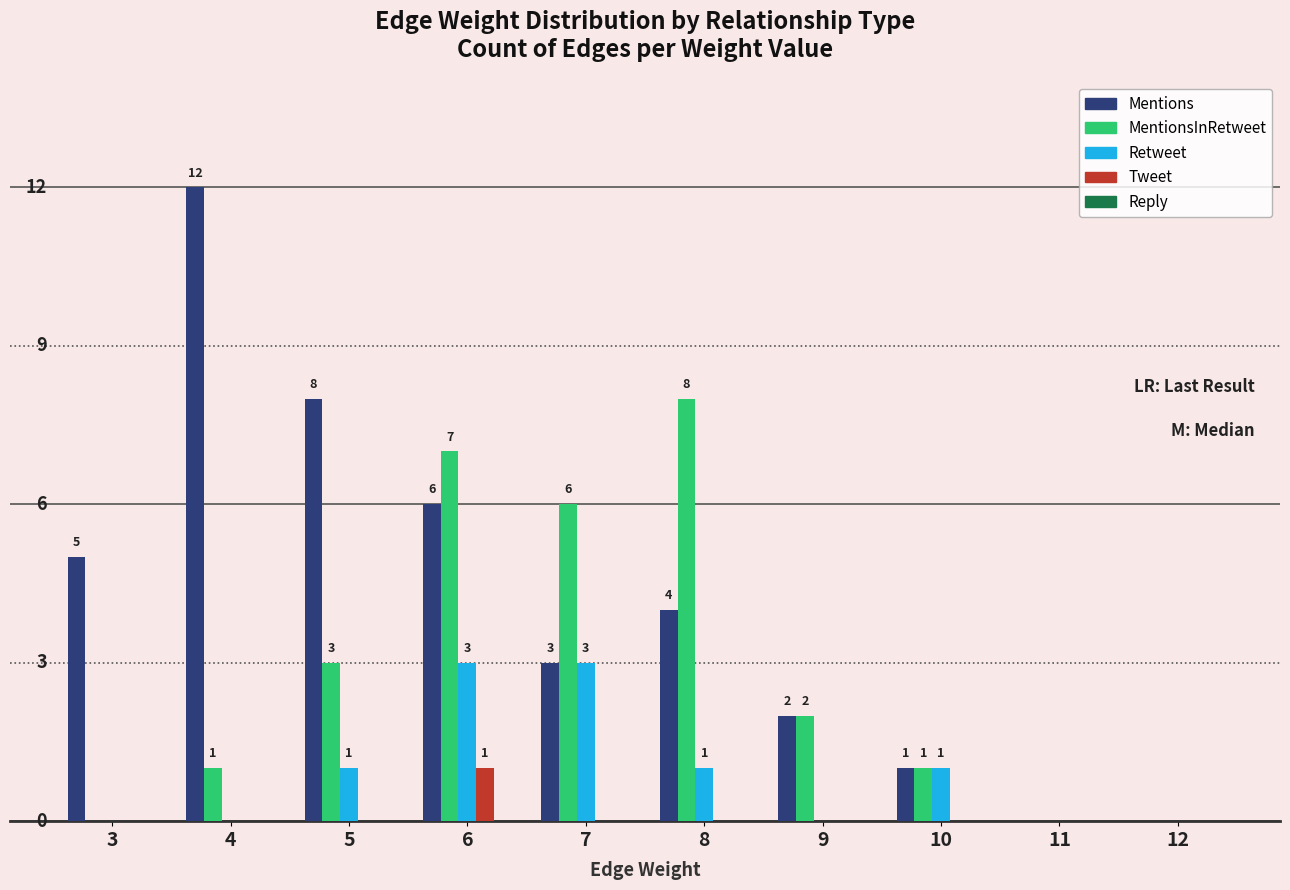

Between 3 and 12, which series saw the biggest shift?

Mentions